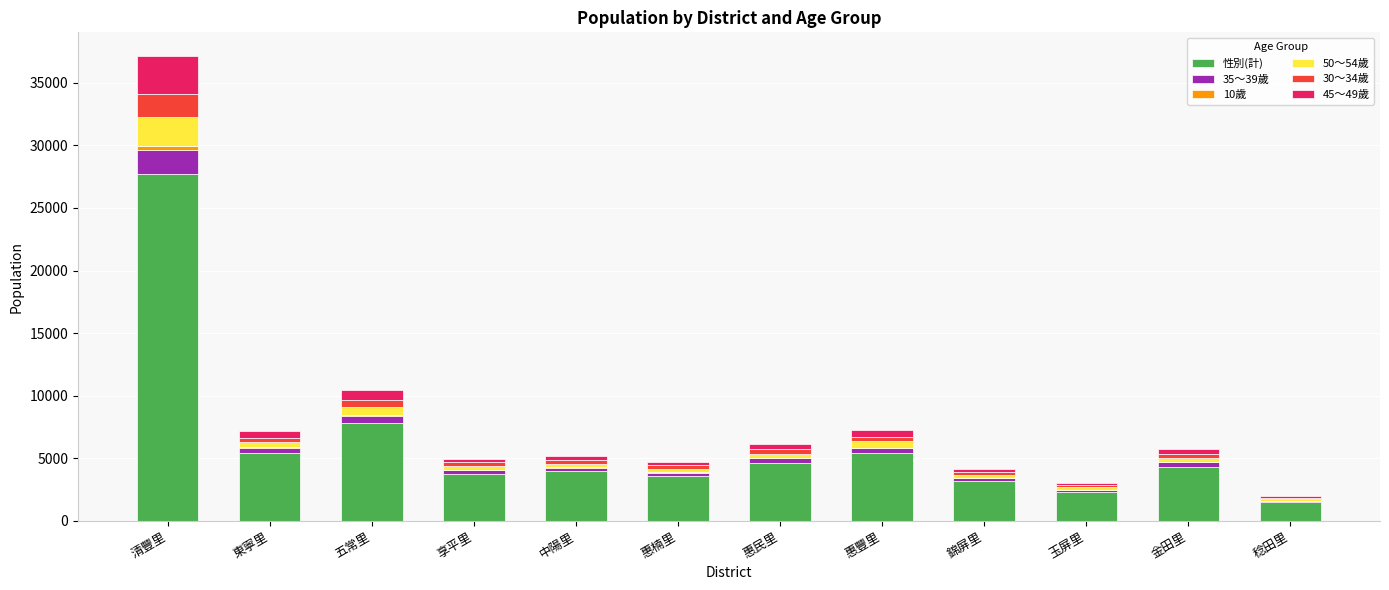

Where is 性別(計) nearest to the value 14624?

五常里